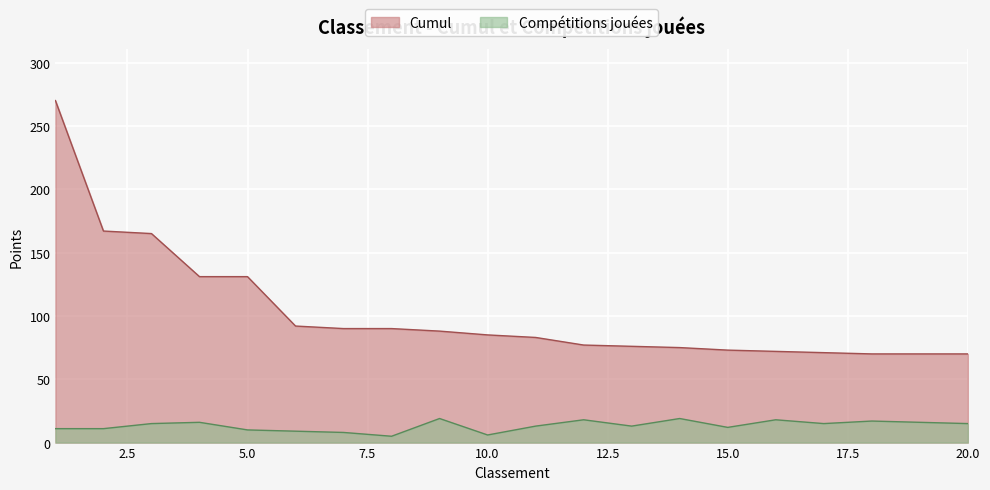

The Cumul series shows 270 at 1. True or false?

True